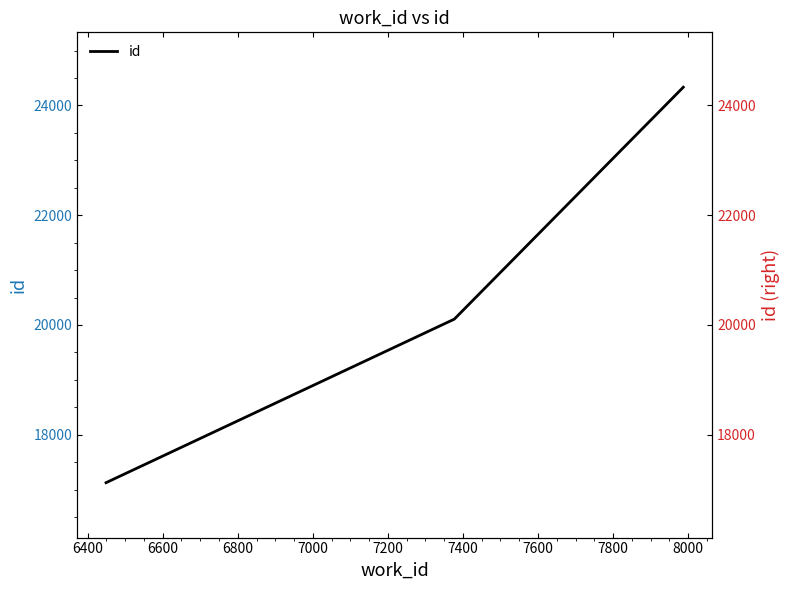

Reading right to left, extract all data points from this chart.

24331	20106	17126